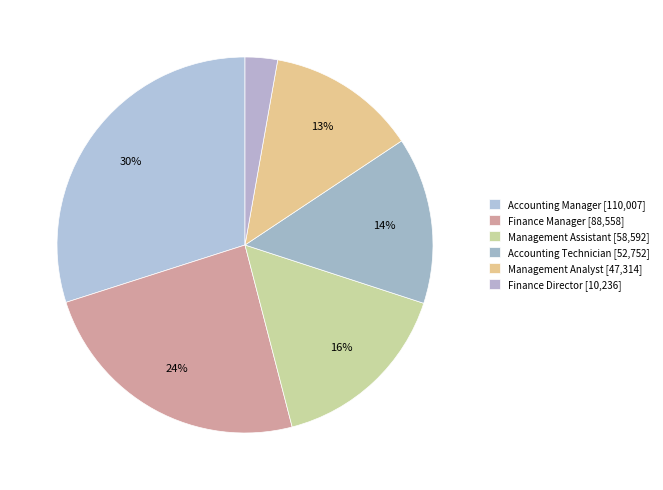

What portion of the pie excludes Finance Director?

97.2%